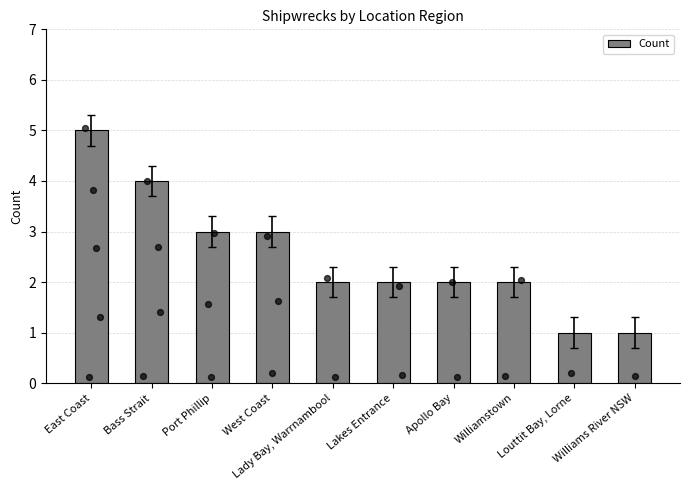

Approximately how many times larger is the value at Bass Strait compared to East Coast?

0.8